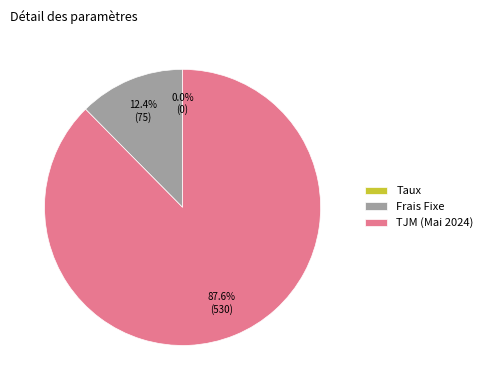

Which has a higher value, Frais Fixe or TJM (Mai 2024)?

TJM (Mai 2024)